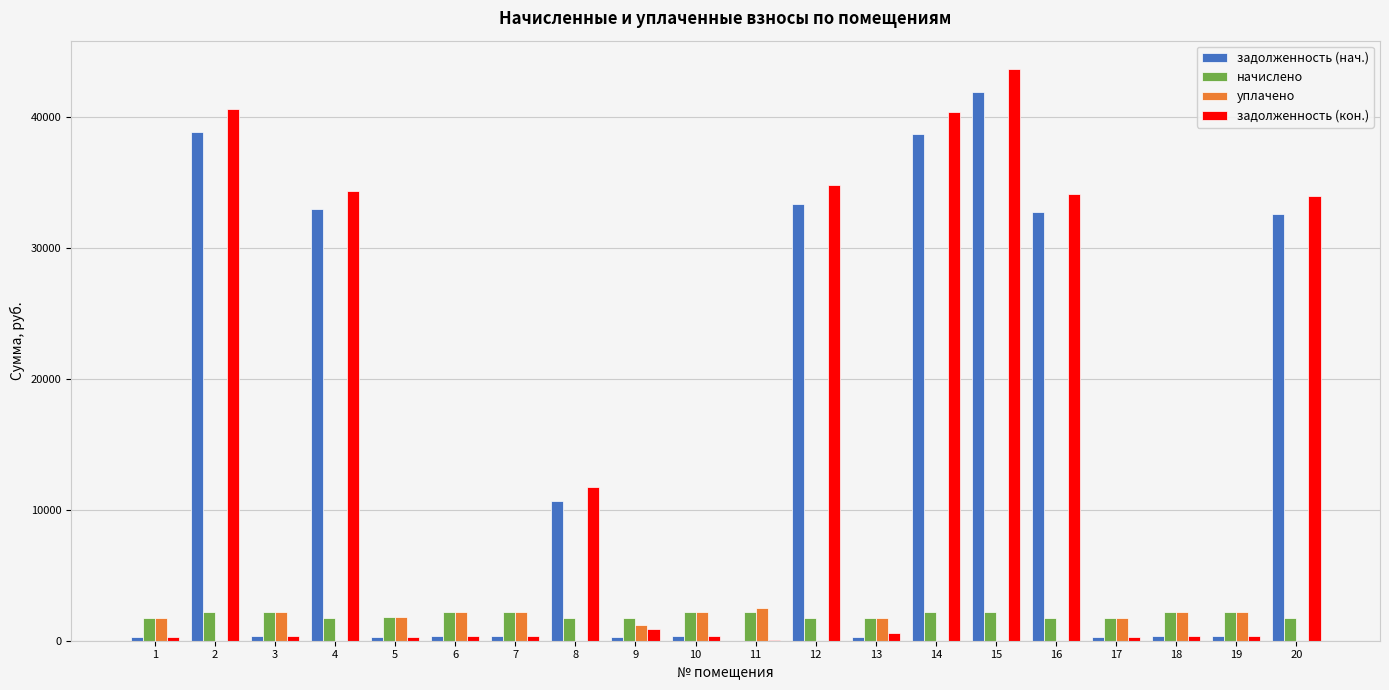

At which label does уплачено first exceed 1751?

1